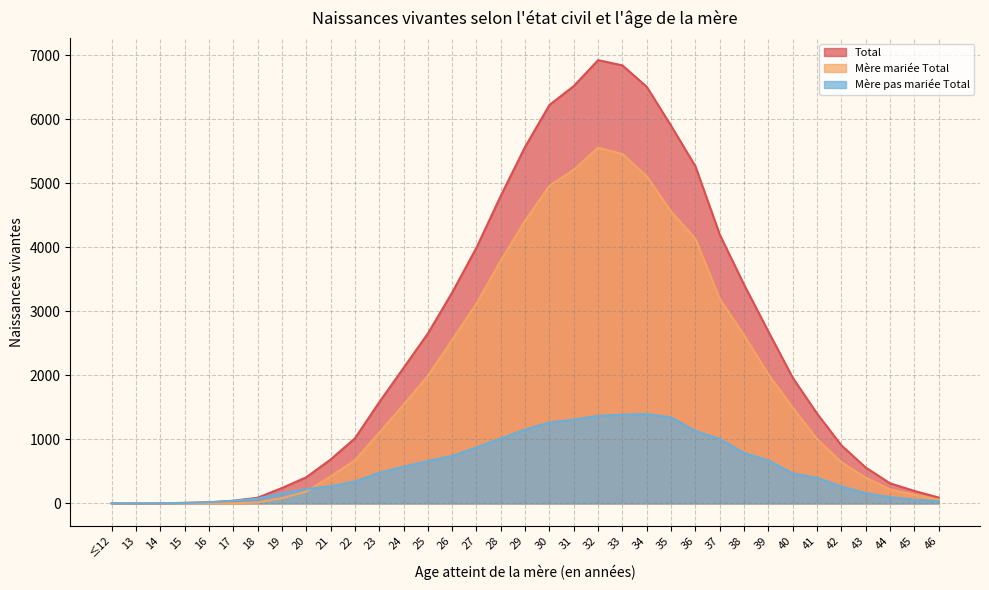

Reading left to right, list all the values displayed in this chart.

Total: 1	0	1	7	17	40	88	239	407	684	1015	1579	2115	2653	3294	3995	4807	5571	6225	6520	6925	6843	6508	5900	5267	4200	3417	2685	1964	1403	907	560	313	194	91
Mère mariée Total: 0	0	0	0	2	0	13	82	184	419	673	1102	1542	1992	2553	3121	3794	4418	4961	5213	5557	5458	5112	4558	4136	3195	2628	2016	1495	1004	644	401	217	137	57
Mère pas mariée Total: 1	0	1	7	15	40	75	157	223	265	342	477	573	661	741	874	1013	1153	1264	1307	1368	1385	1396	1342	1131	1005	789	669	469	399	263	159	96	57	34